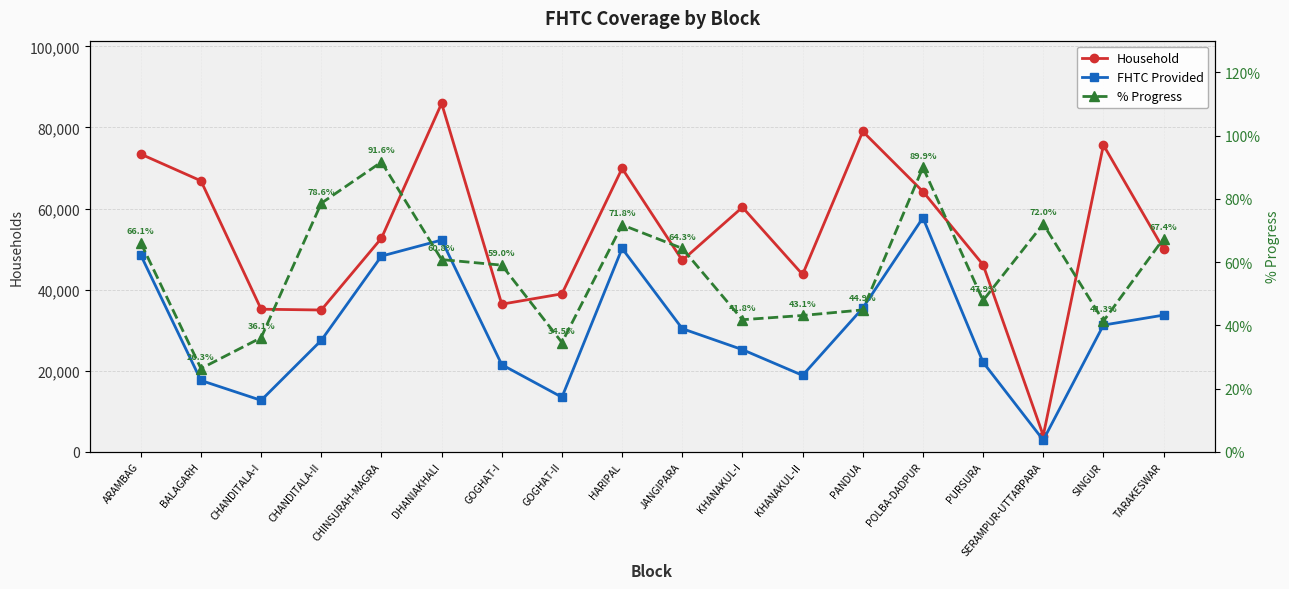

True or false: % Progress has a value of 123.2 at POLBA-DADPUR.

False